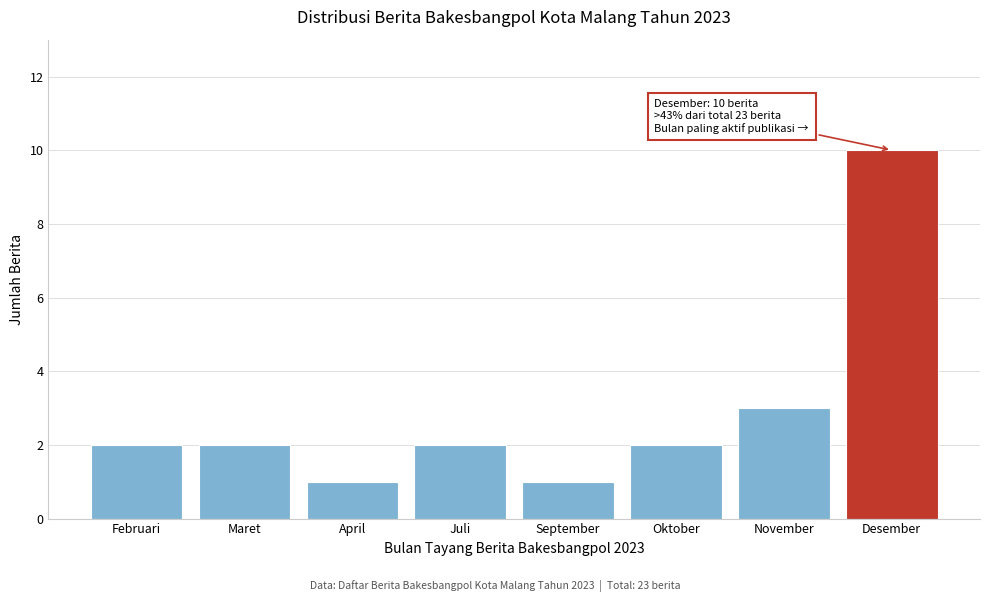

Reading left to right, extract all data points from this chart.

2	2	1	2	1	2	3	10